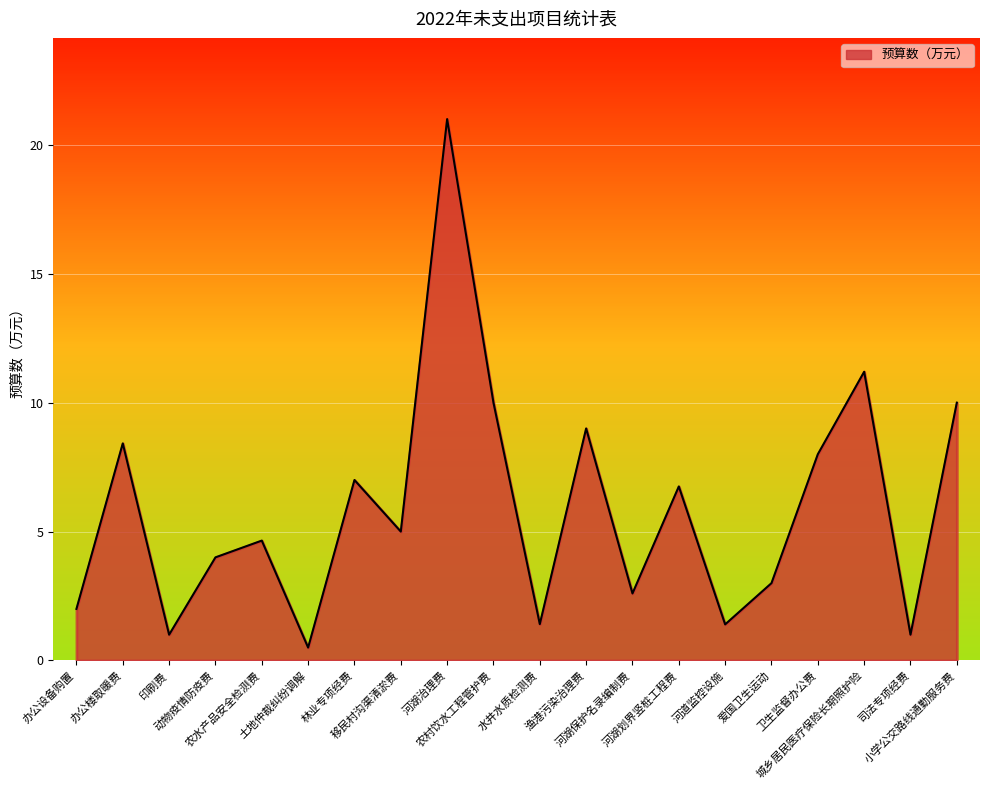

Reading left to right, what are all the values shown in this chart?

2.0	8.4	1.0	4.0	4.7	0.5	7.0	5.0	21.0	10.0	1.4	9.0	2.6	6.8	1.4	3.0	8.0	11.2	1.0	10.0